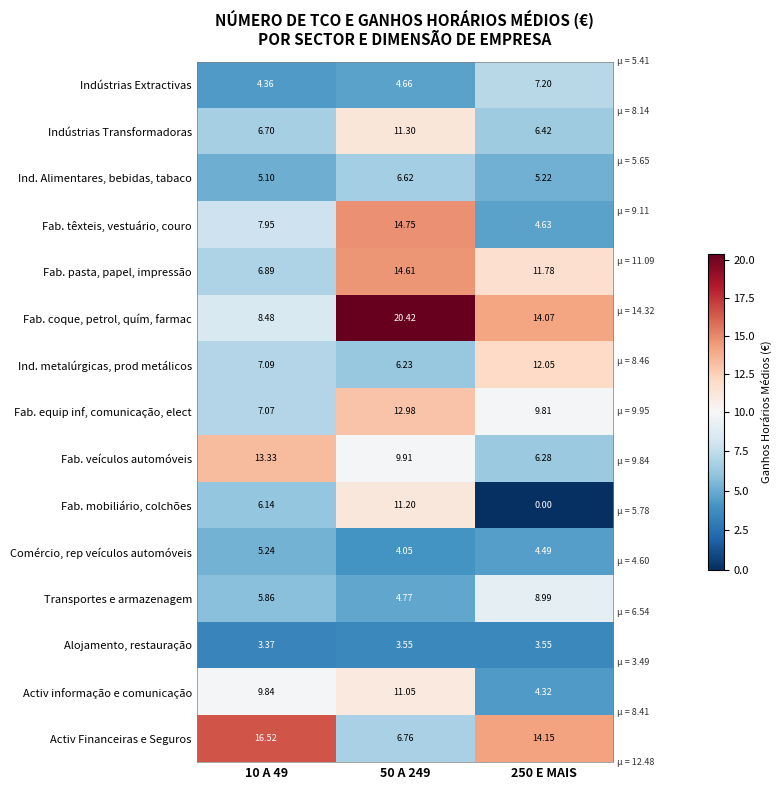

Between 50 A 249 and 250 E MAIS, which series saw the biggest shift?

Fab. mobiliário, colchões